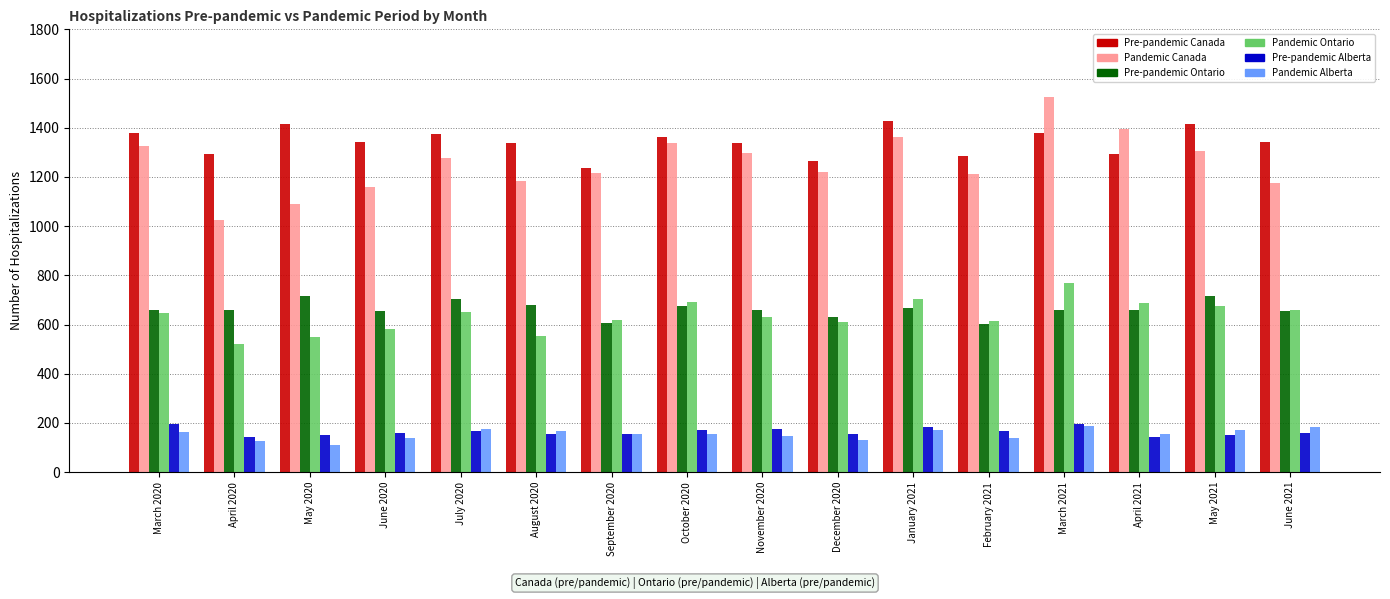

The value of Pre-pandemic Canada at September 2020 is 2093. True or false?

False